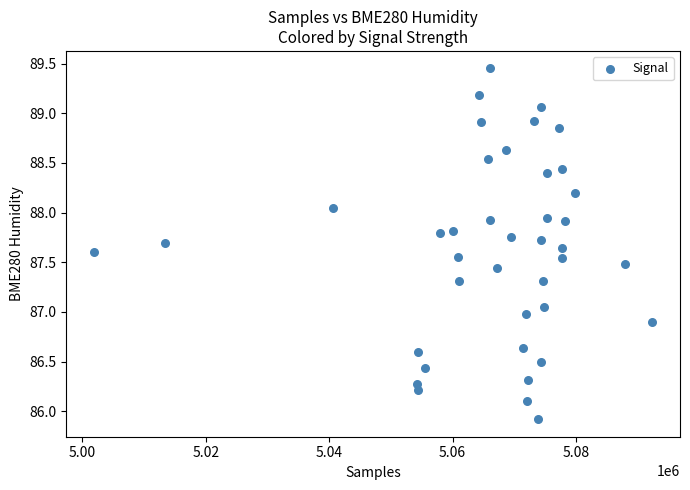

What is the range of Y values (max minus min)?

3.5